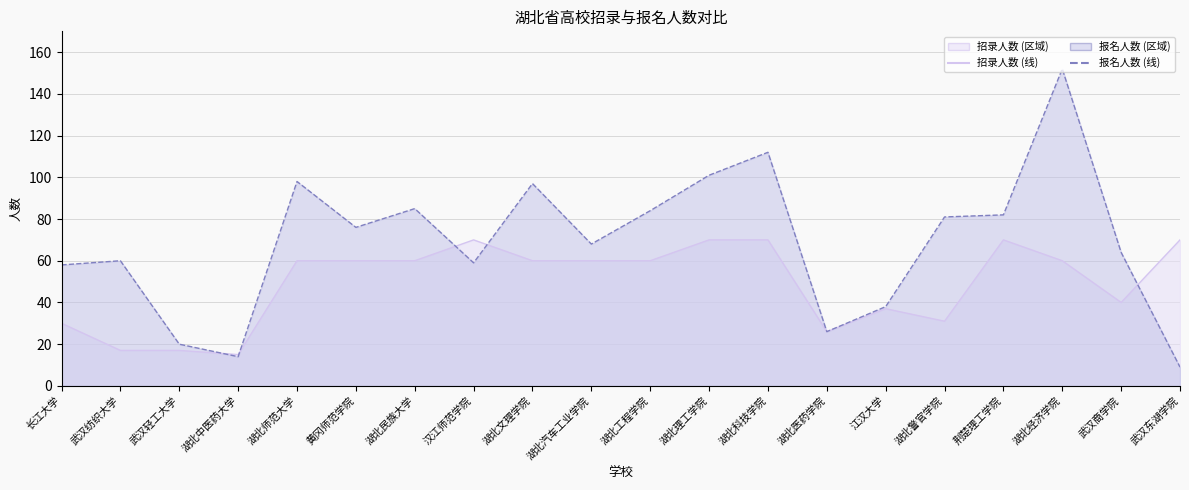

What is the sum of all 招录人数 values?

983